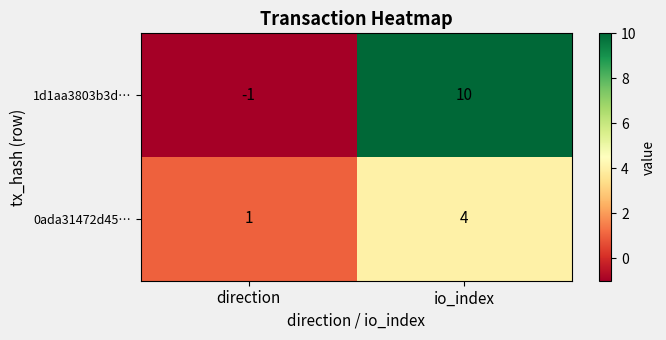

List the series in order of their overall mean, highest first.

1d1aa3803b3d…, 0ada31472d45…